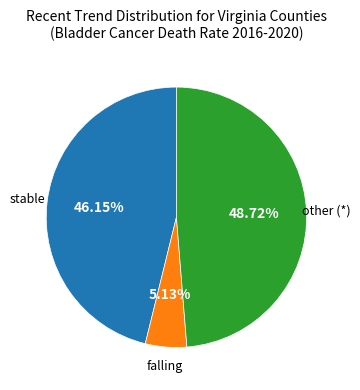

Is there a majority slice in this chart?

No